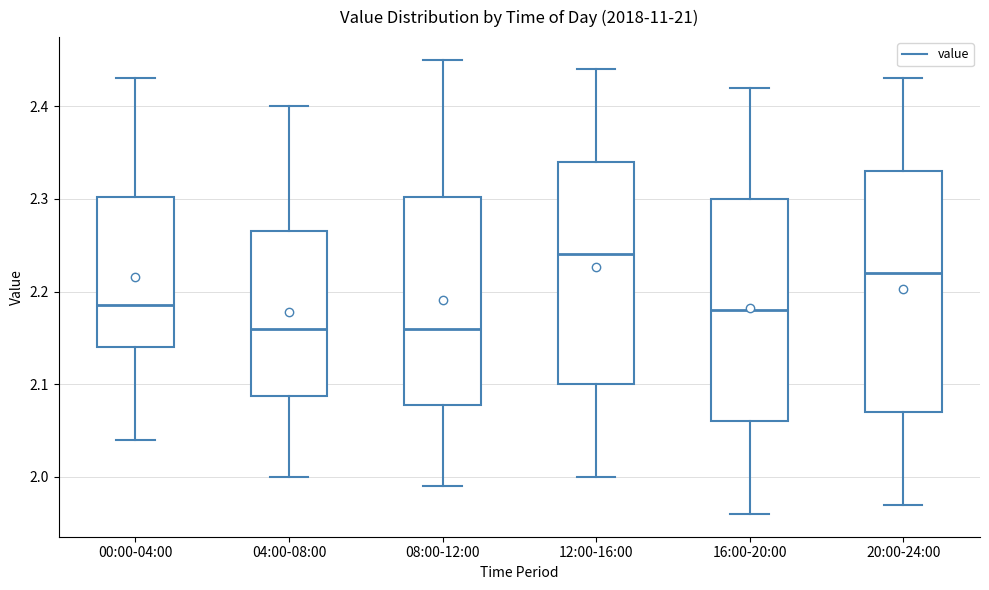

Reading left to right, read every box against the y-axis: the position of its median line, the range the box covers, and the ends of its whiskers. The values are not printed on the chart, so give them approximately, as read against the axis.

00:00-04:00: median 2.19, box 2.14 to 2.30, whiskers 2.04 to 2.43
04:00-08:00: median 2.16, box 2.09 to 2.27, whiskers 2.00 to 2.40
08:00-12:00: median 2.16, box 2.08 to 2.30, whiskers 1.99 to 2.45
12:00-16:00: median 2.24, box 2.10 to 2.34, whiskers 2.00 to 2.44
16:00-20:00: median 2.18, box 2.06 to 2.30, whiskers 1.96 to 2.42
20:00-24:00: median 2.22, box 2.07 to 2.33, whiskers 1.97 to 2.43